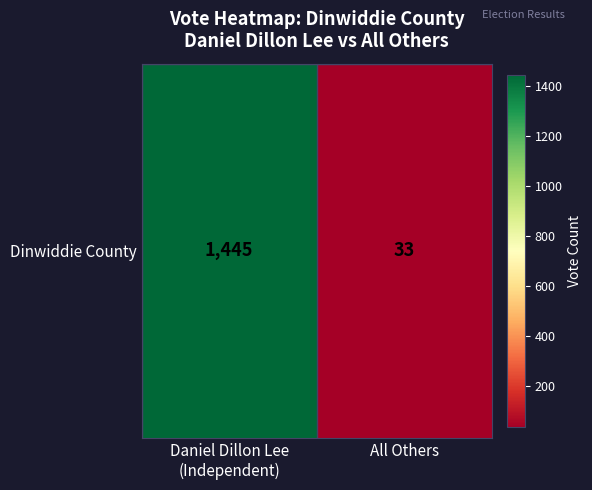

True or false: the data shows 552 at Daniel Dillon Lee
(Independent).

False